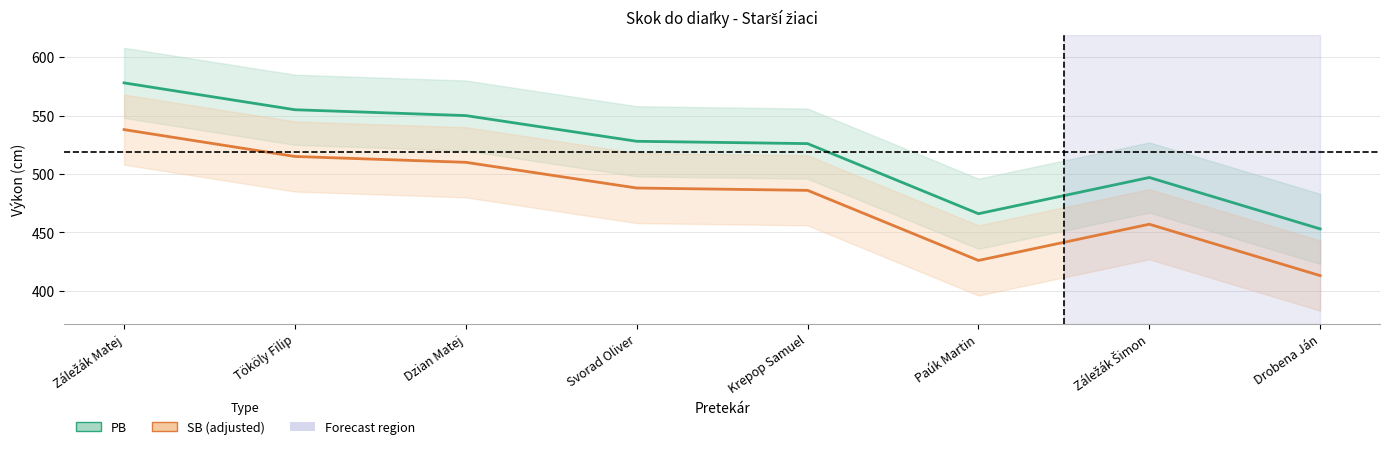

Reading left to right, list all the values displayed in this chart.

PB: Záležák Matej=578	Tököly Filip=555	Dzian Matej=550	Svorad Oliver=528	Krepop Samuel=526	Paúk Martin=466	Záležák Šimon=497	Drobena Ján=453
SB (adjusted): Záležák Matej=538	Tököly Filip=515	Dzian Matej=510	Svorad Oliver=488	Krepop Samuel=486	Paúk Martin=426	Záležák Šimon=457	Drobena Ján=413